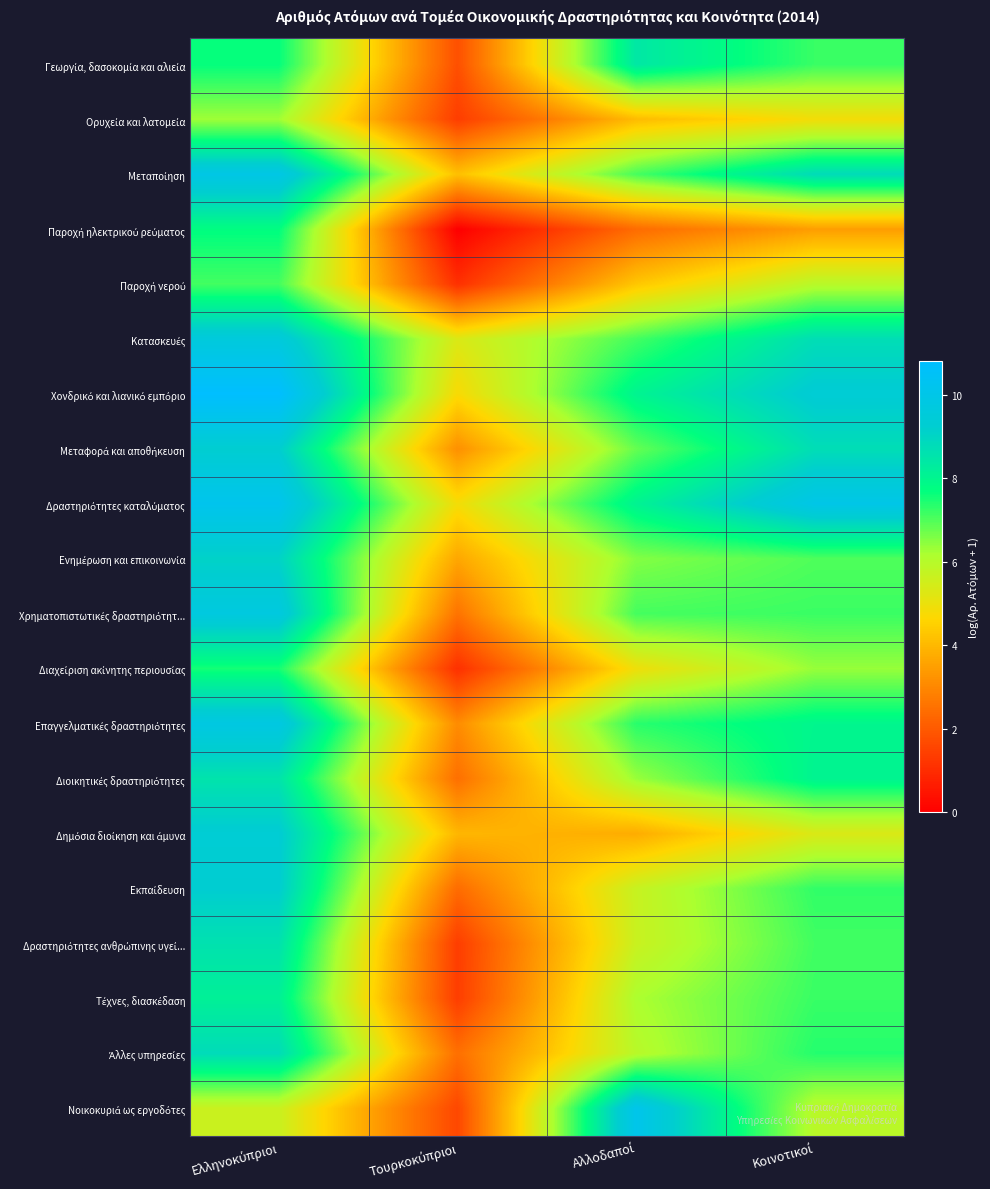

Which series has the largest total across all categories?

Δραστηριότητες καταλύματος